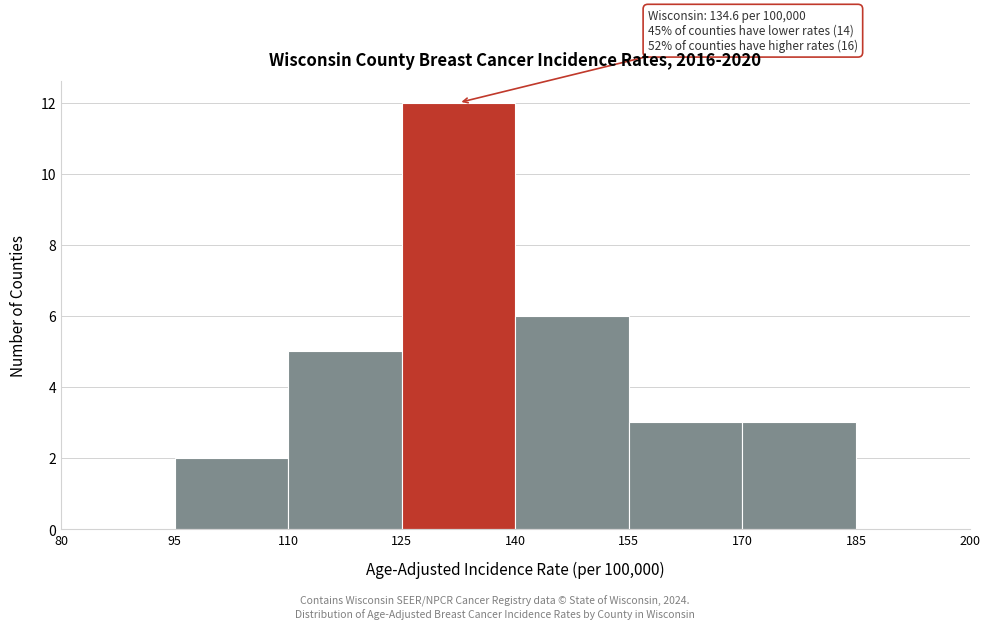

Which range on the x-axis has the tallest bar?

125 to 140